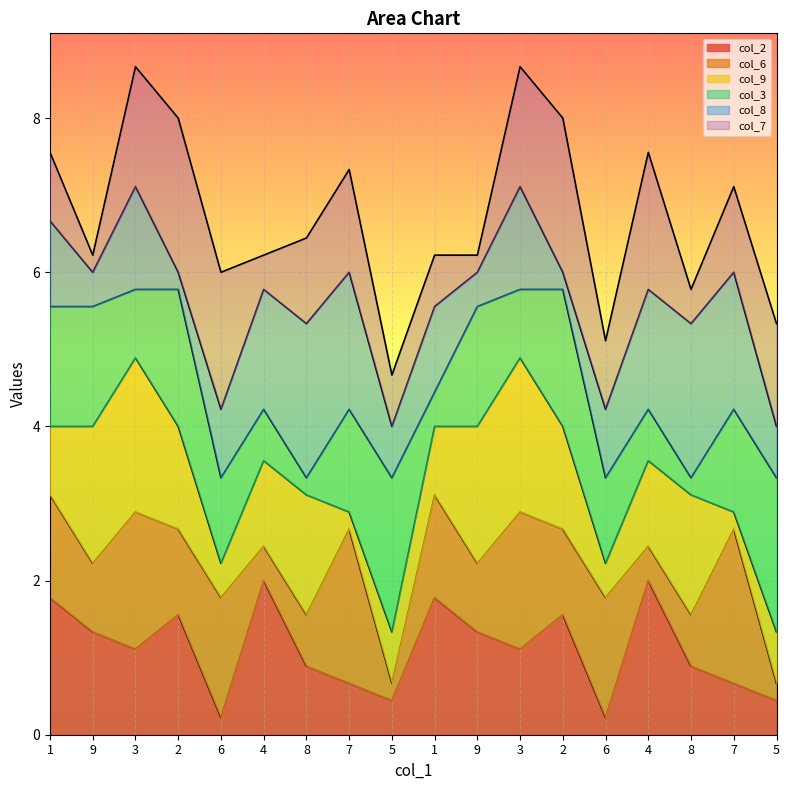

List the labels in order of col_9 value, smallest first.

7, 7, 6, 6, 5, 5, 1, 1, 4, 4, 2, 2, 8, 8, 9, 9, 3, 3